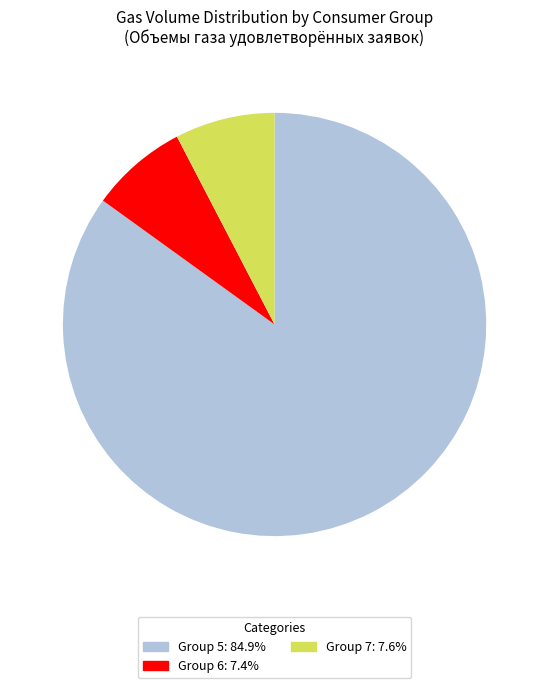

Does any single category account for the majority?

Yes